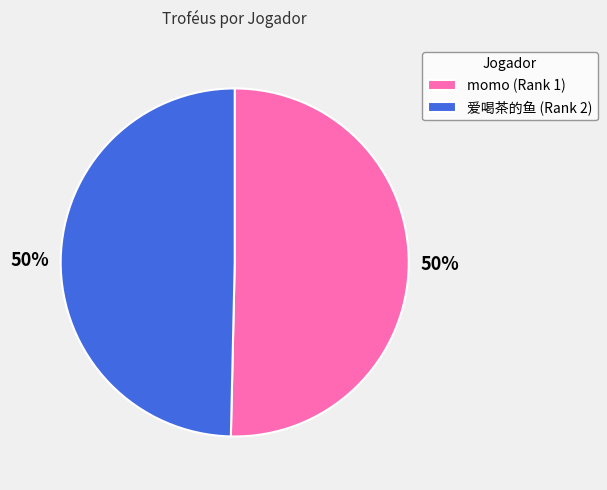

Is it true that 爱喝茶的鱼 (Rank 2) is 56% of the pie?

False